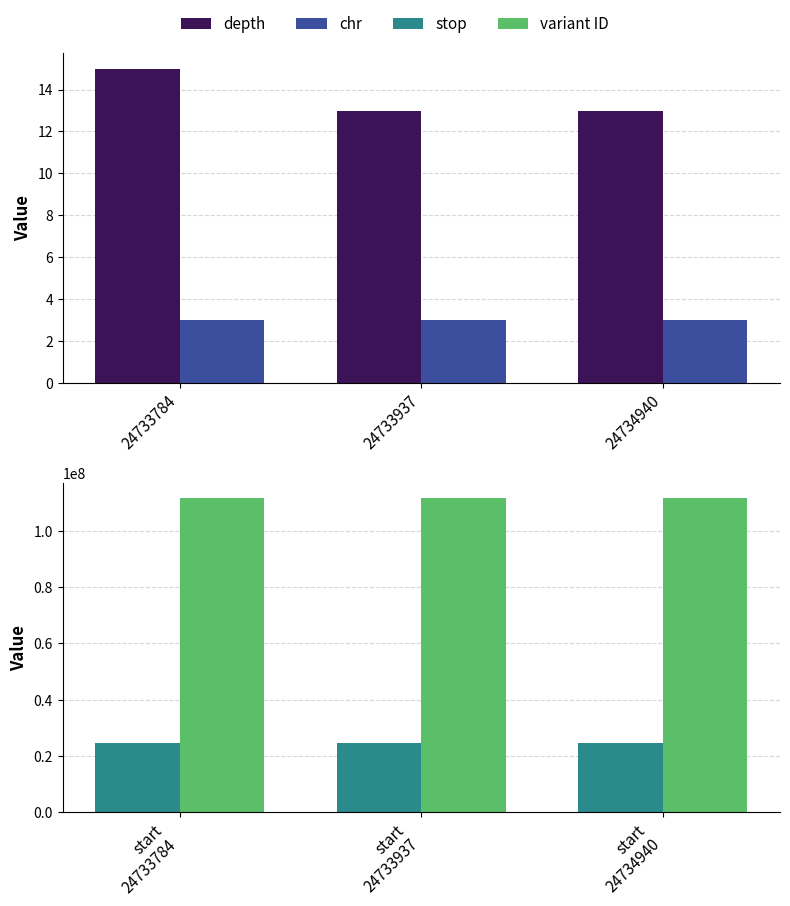

How many data points in variant ID are above 111509323?

1